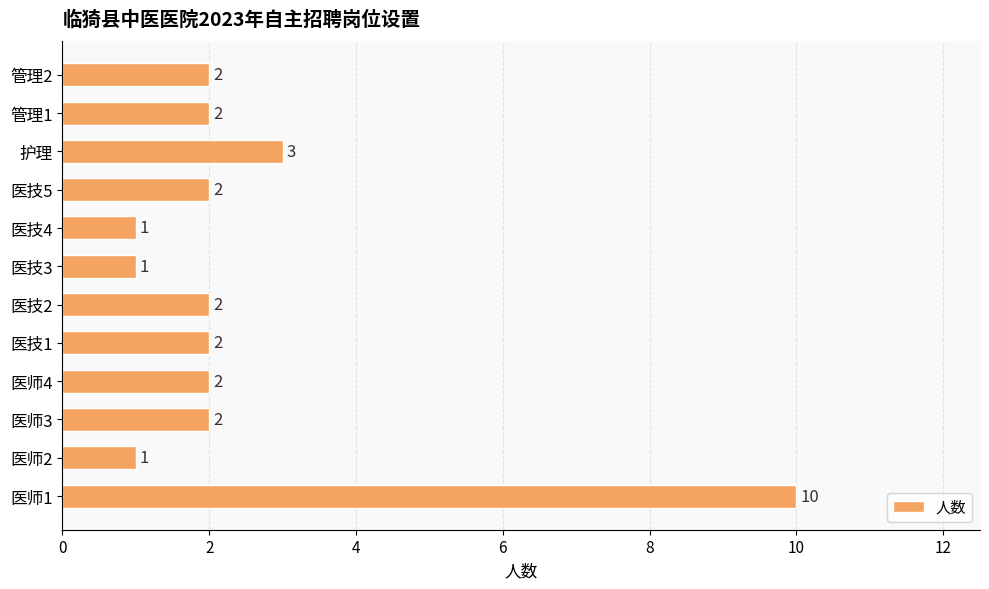

Reading bottom to top, extract all data points from this chart.

医师1=10	医师2=1	医师3=2	医师4=2	医技1=2	医技2=2	医技3=1	医技4=1	医技5=2	护理=3	管理1=2	管理2=2